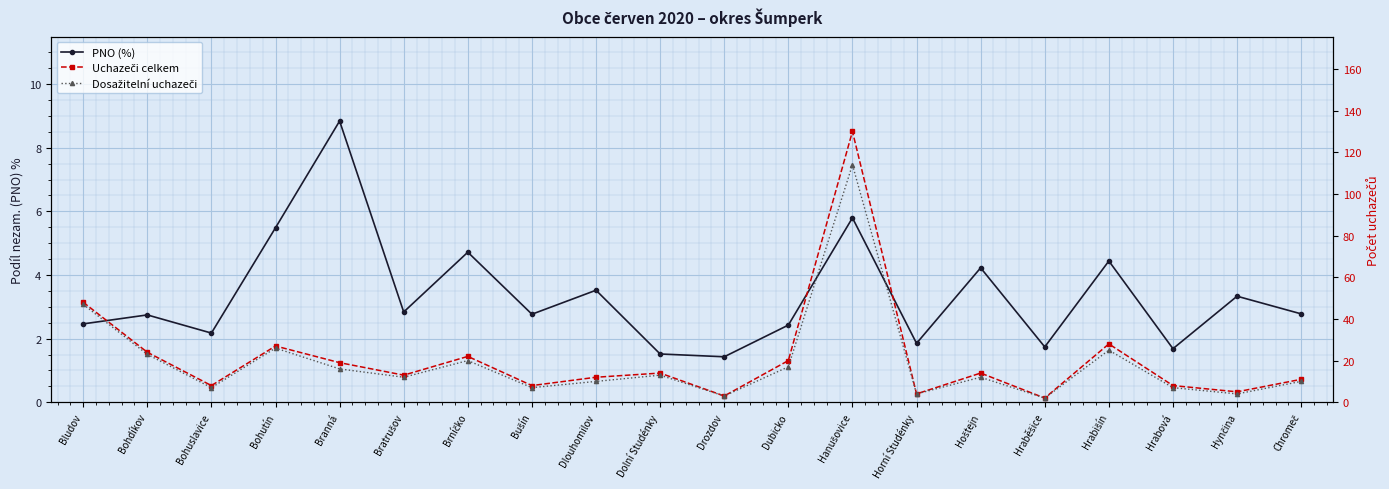

What position from the left is Bohuslavice?

3